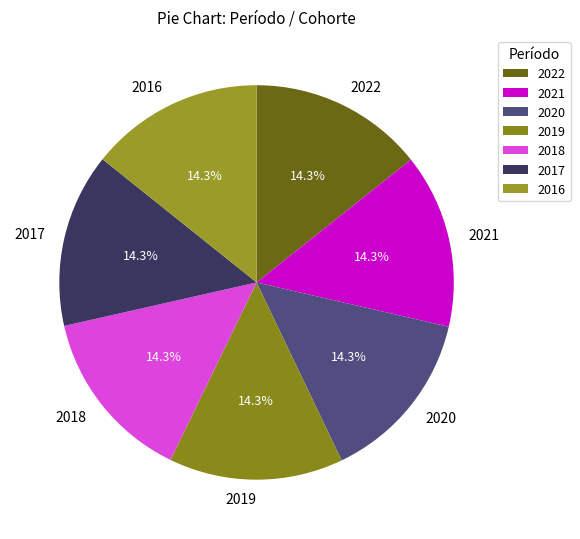

Is there a majority slice in this chart?

No